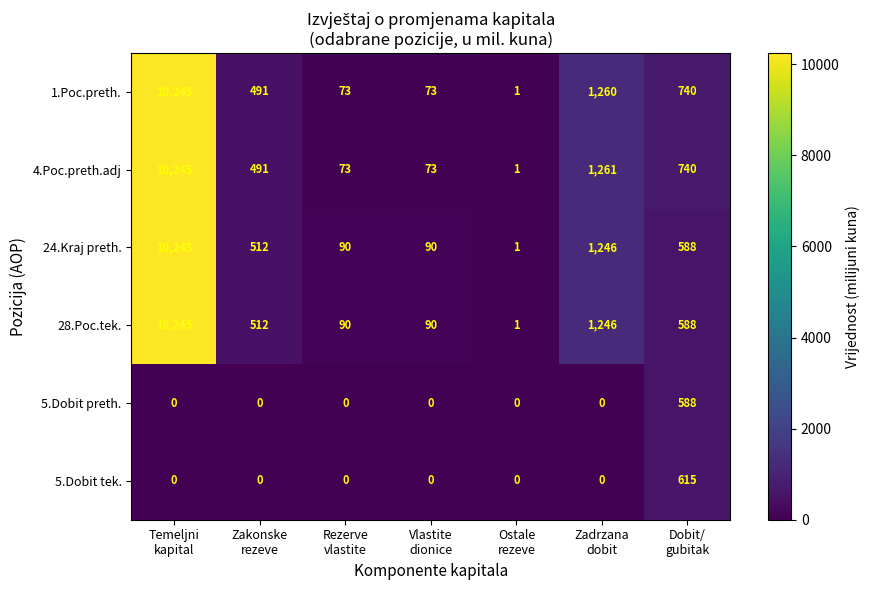

Which series has the largest total across all categories?

4.Poc.preth.adj